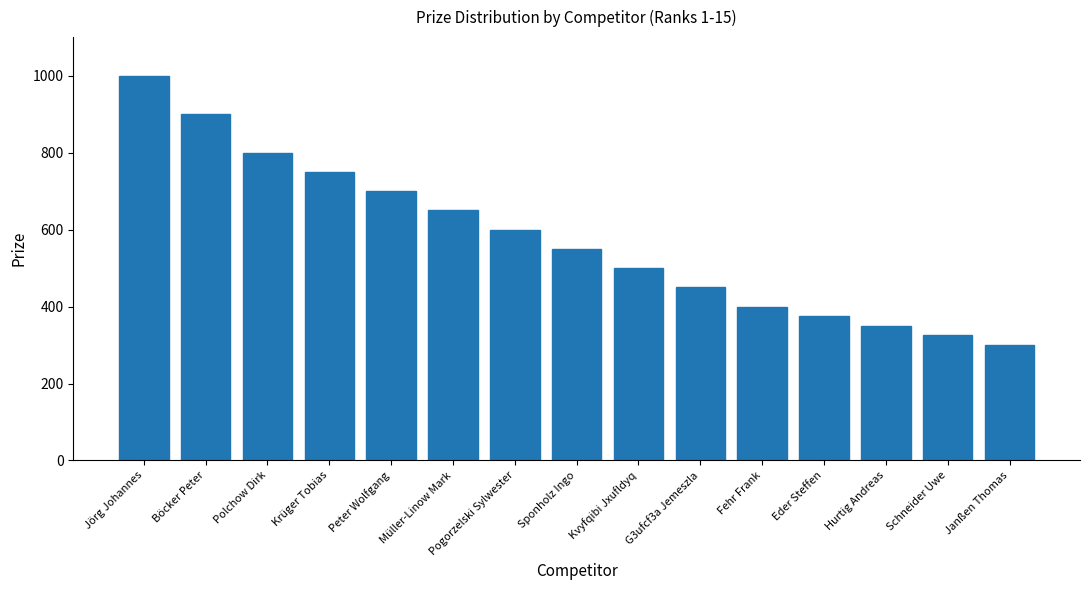

Which label corresponds to the smallest value in the chart?

Janßen Thomas